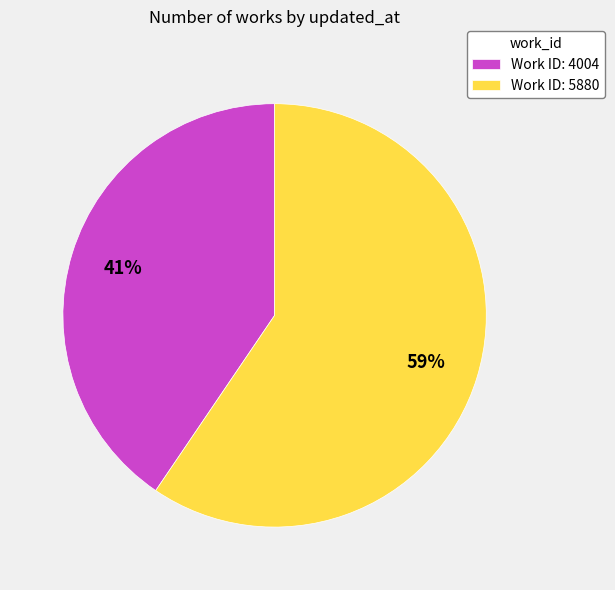

Count the number of slices in the pie.

2